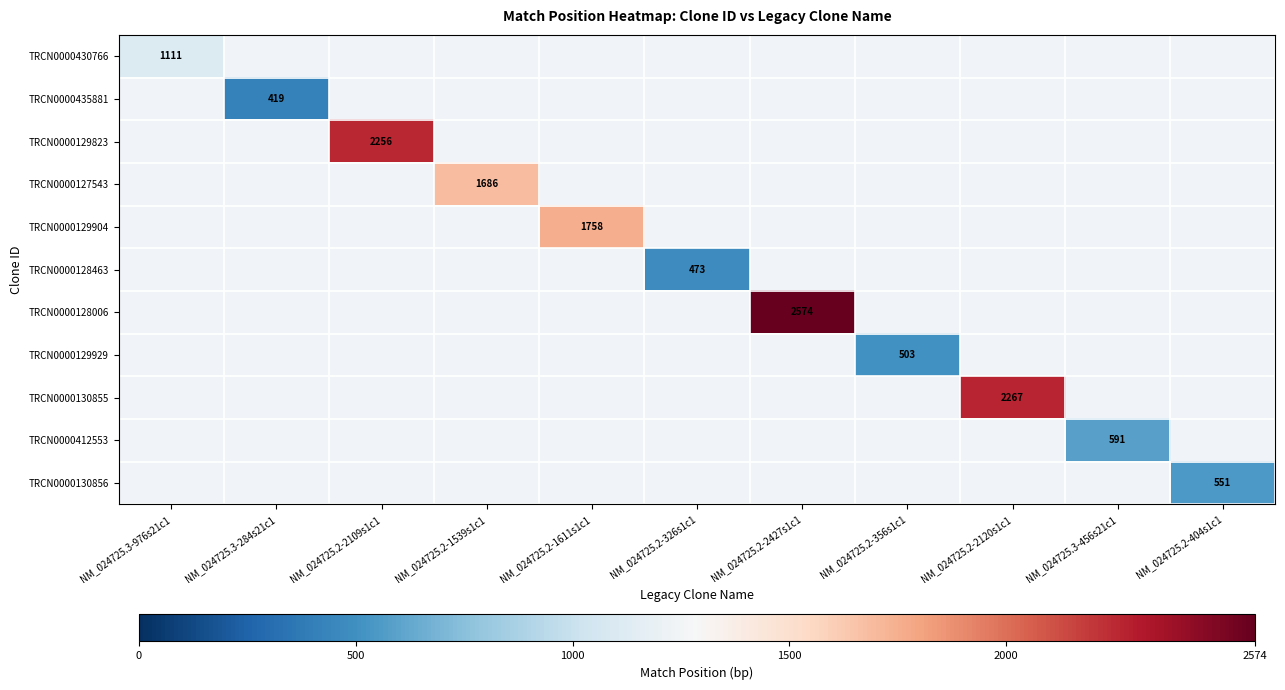

Which series has the widest spread of values?

TRCN0000430766